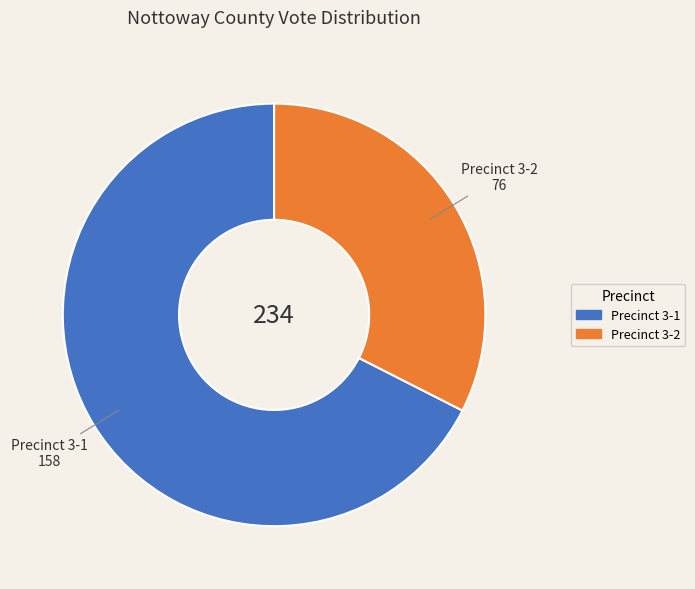

True or false: Precinct 3-1 accounts for 68% of the total.

True